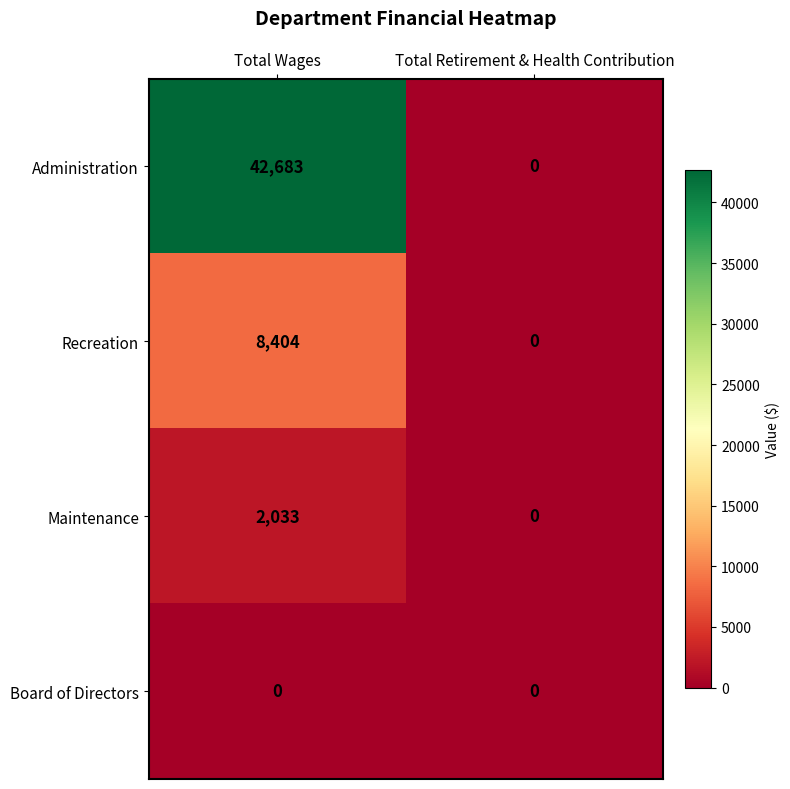

Reading left to right, extract all data points from this chart.

Administration: Total Wages=42683	Total Retirement & Health Contribution=0
Recreation: Total Wages=8404	Total Retirement & Health Contribution=0
Maintenance: Total Wages=2033	Total Retirement & Health Contribution=0
Board of Directors: Total Wages=0	Total Retirement & Health Contribution=0